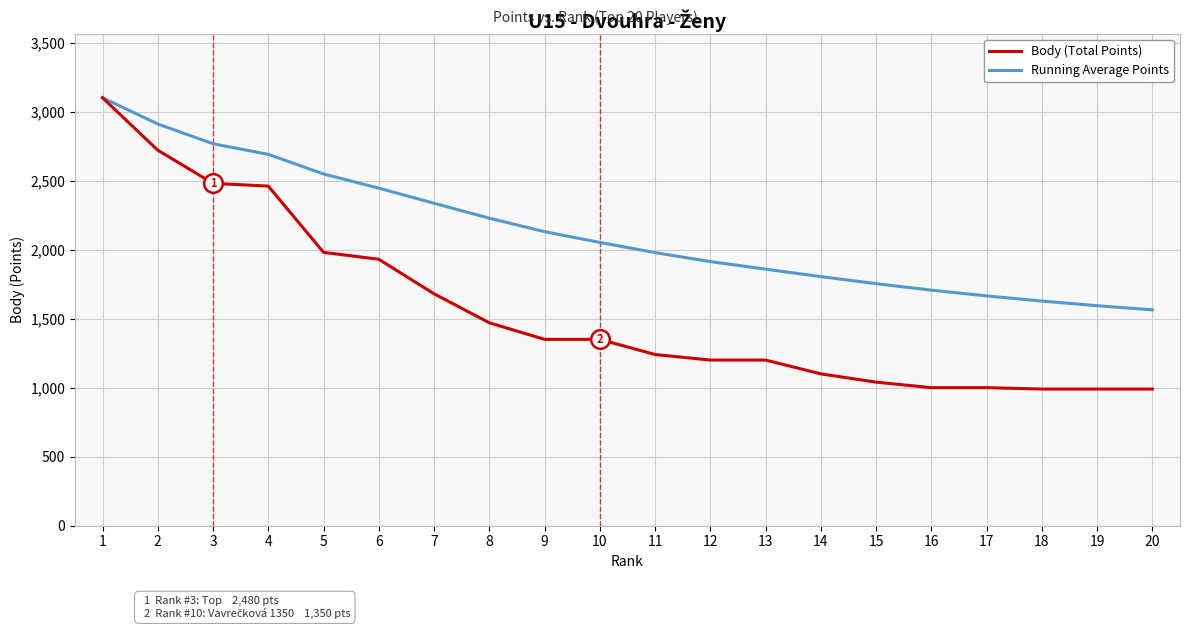

What is the total value across all series at 6?

4375.0